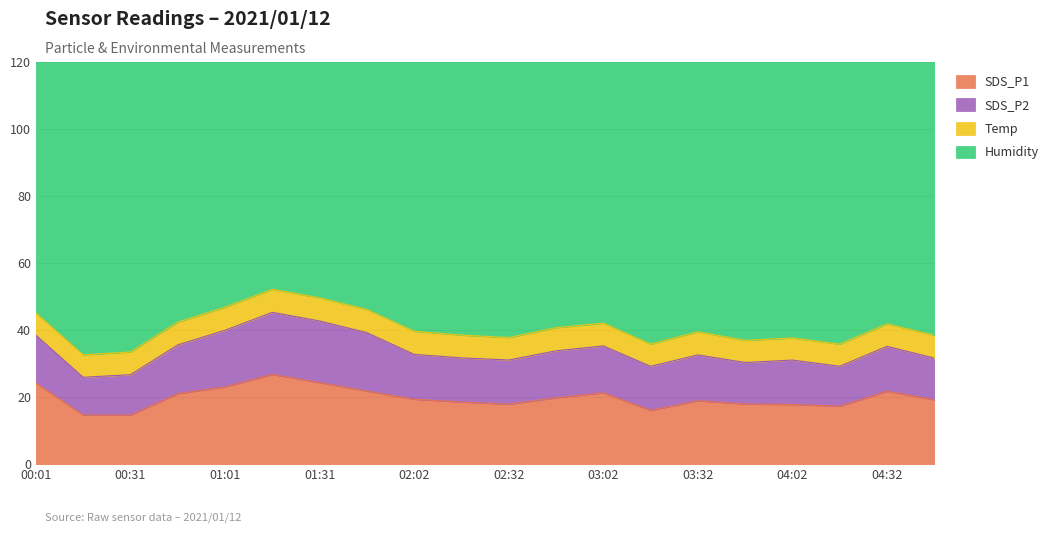

What is the greatest value displayed?

99.3